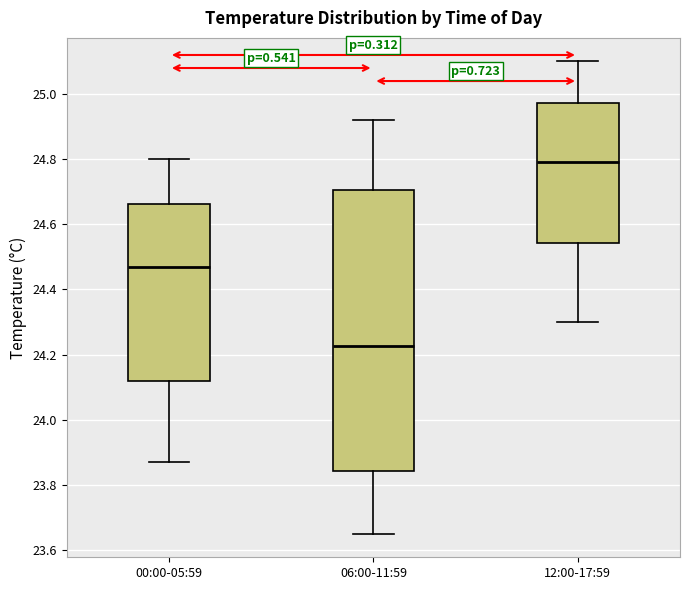

Reading left to right, transcribe this box plot: for each box, give where its median line is, the range the box spans, and where its two whiskers end, as read against the y-axis. The values are not printed on the chart, so give them approximately, as read against the axis.

00:00-05:59: median 24.48, box 24.12 to 24.66, whiskers 23.88 to 24.80
06:00-11:59: median 24.22, box 23.84 to 24.70, whiskers 23.66 to 24.92
12:00-17:59: median 24.80, box 24.54 to 24.98, whiskers 24.30 to 25.10